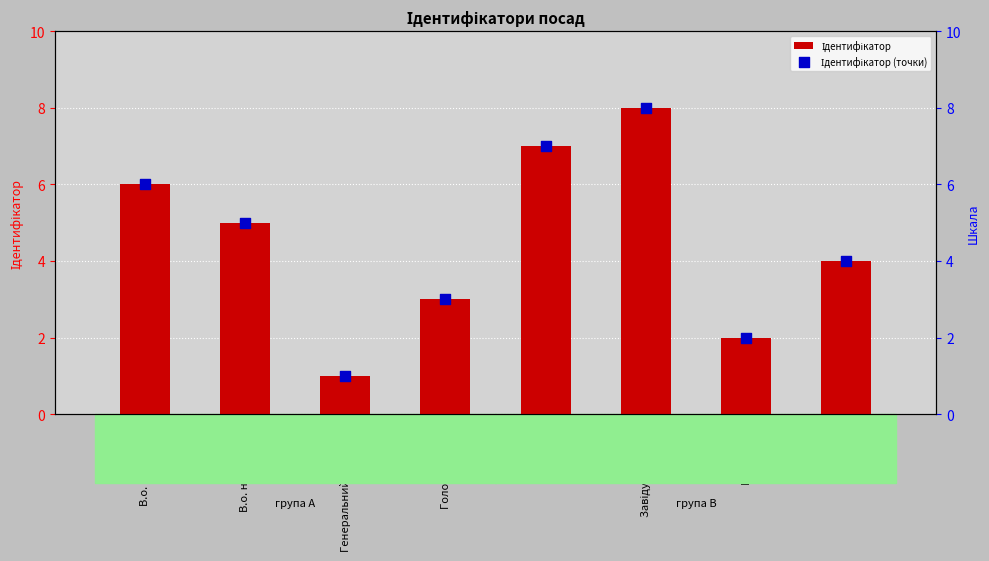

What are all the series names shown in the legend?

Ідентифікатор, Ідентифікатор (точки)